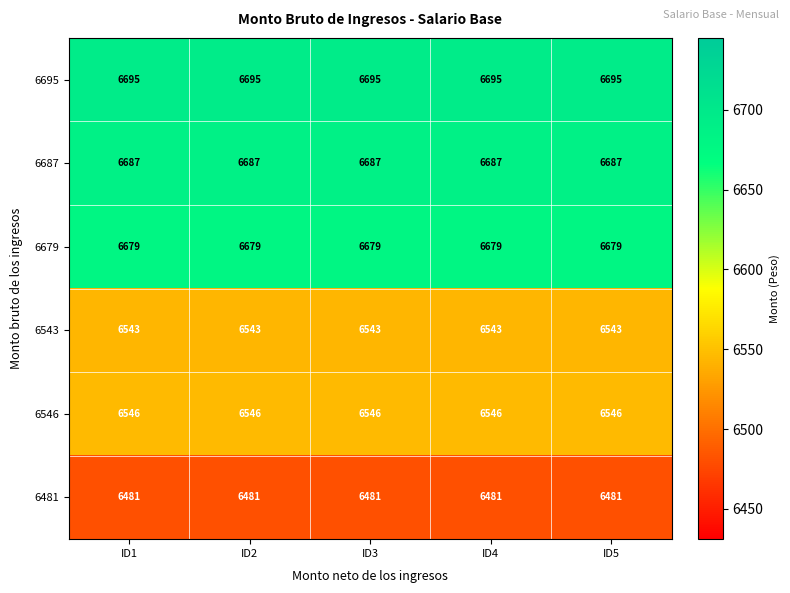

How many categories are shown in the chart?

5